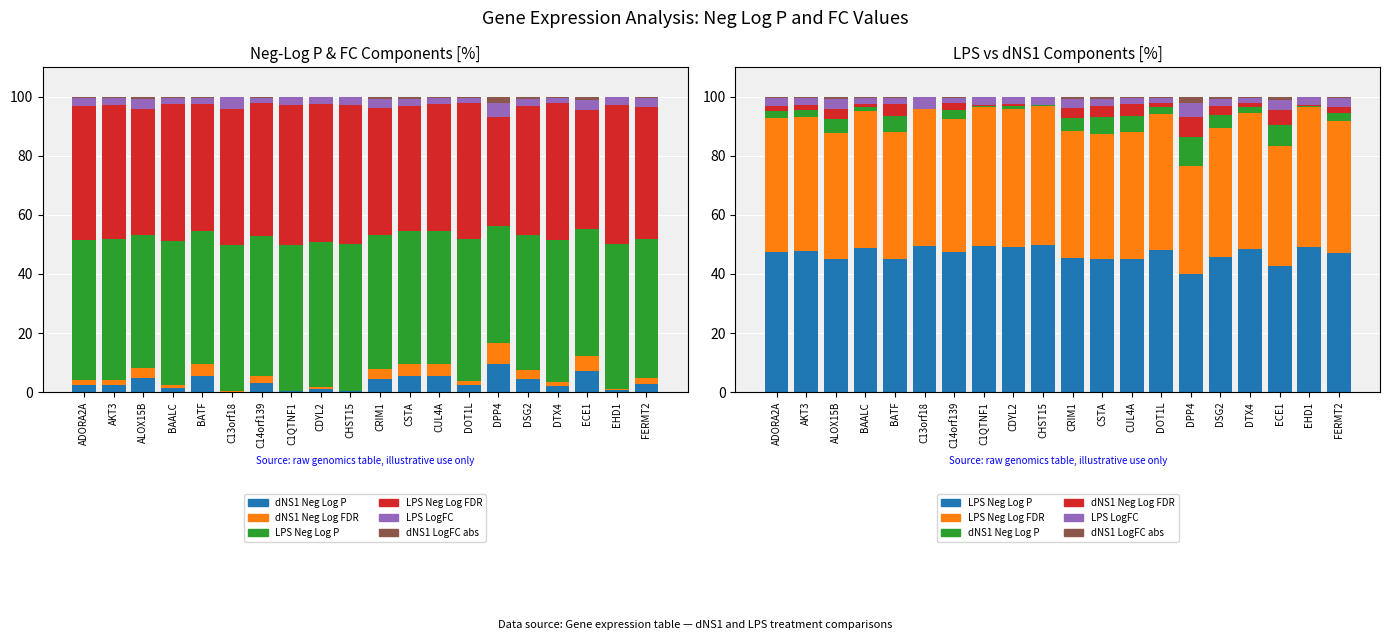

Which series has the widest spread of values?

LPS Neg Log FDR